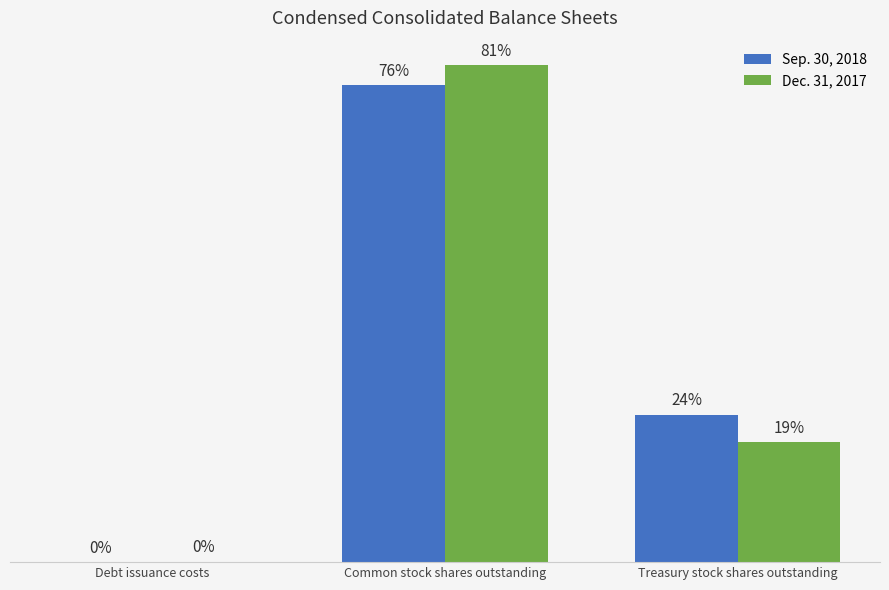

What are all the series names shown in the legend?

Sep. 30, 2018, Dec. 31, 2017